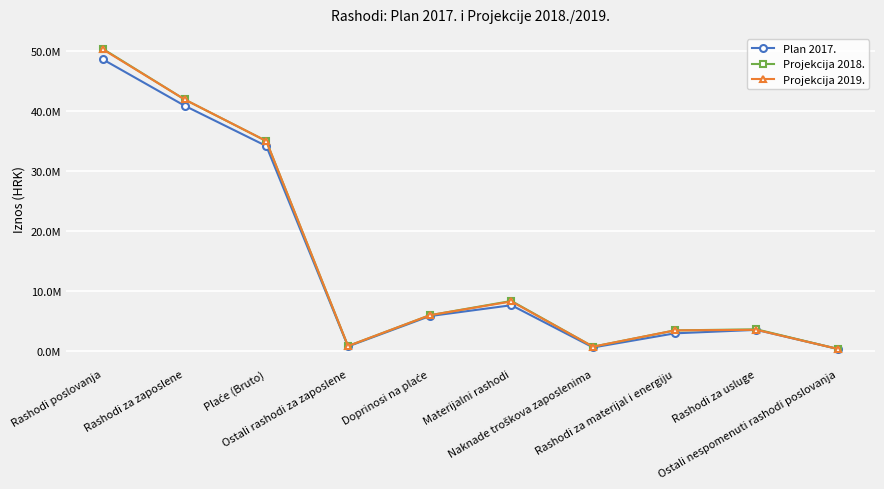

What is the label of the 9th point from the left?

Rashodi za usluge